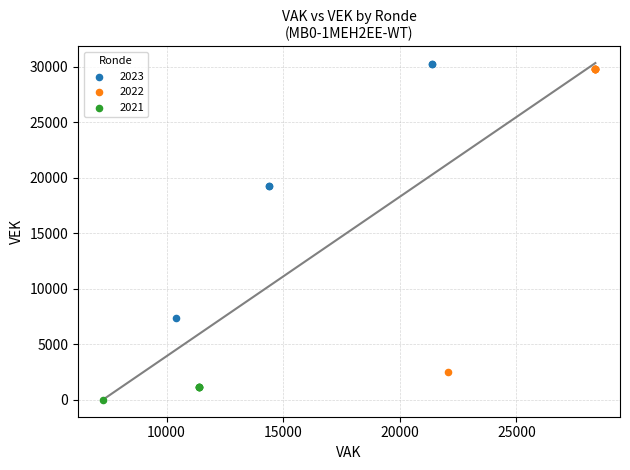

Which series reaches the minimum Y coordinate?

2021